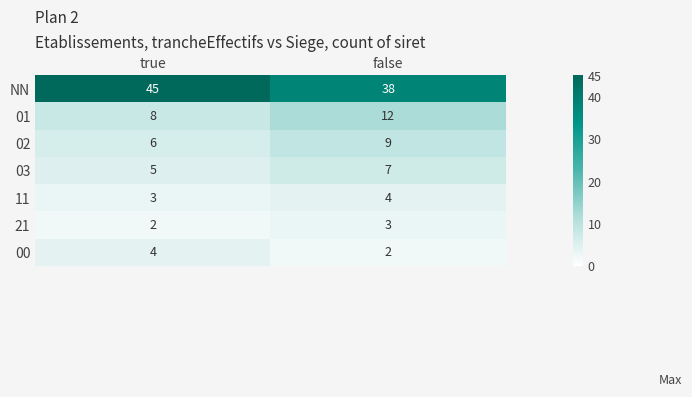

Read the NN value at true.

45